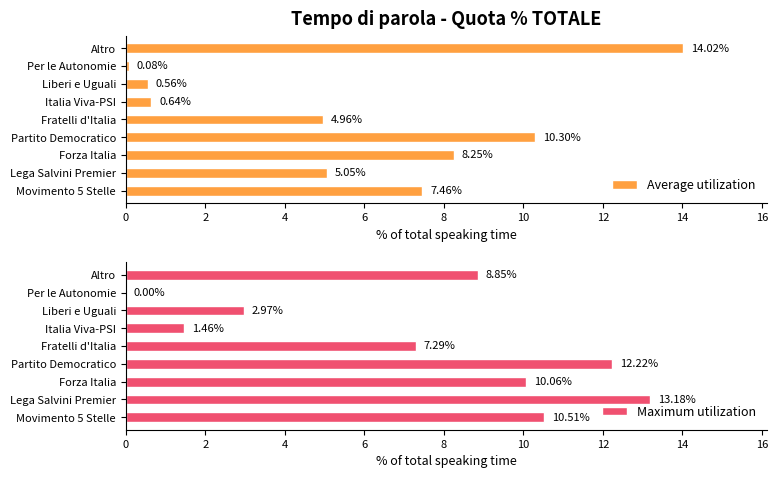

List the labels in order of Average utilization value, largest first.

Altro, Partito Democratico, Forza Italia, Movimento 5 Stelle, Lega Salvini Premier, Fratelli d'Italia, Italia Viva-PSI, Liberi e Uguali, Per le Autonomie